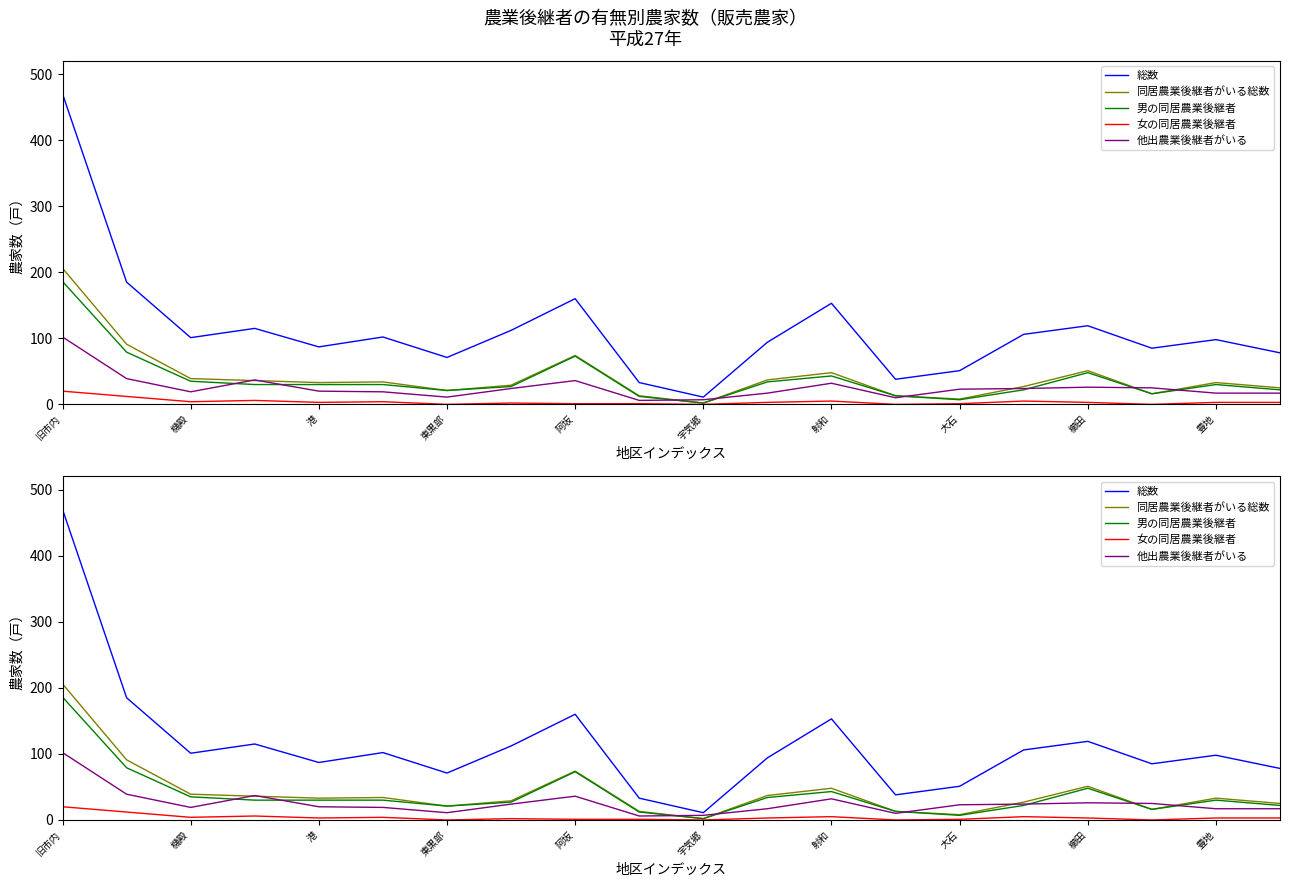

Which label corresponds to the largest value in the chart?

旧市内